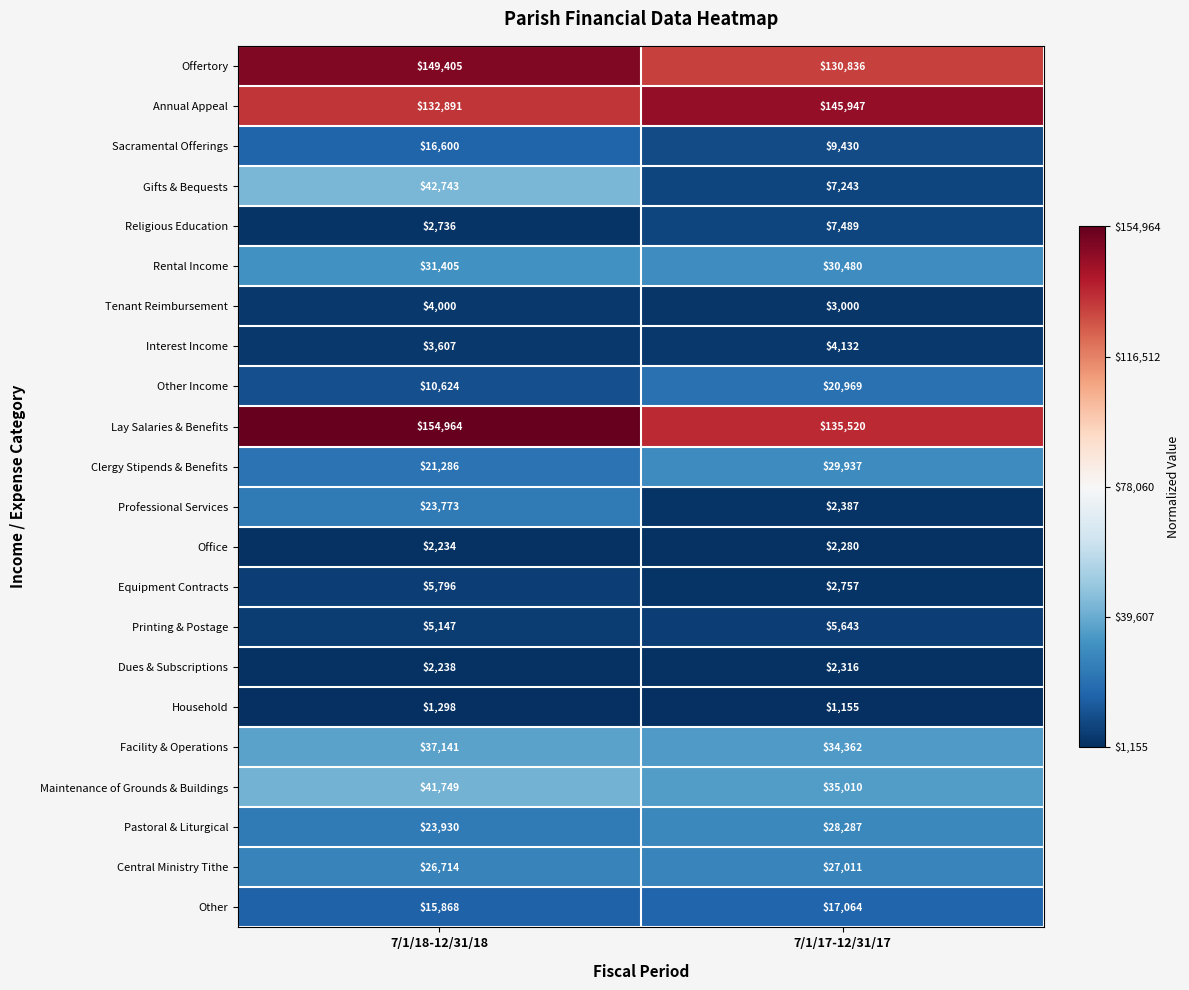

The value of Professional Services at 7/1/17-12/31/17 is 2387. True or false?

True